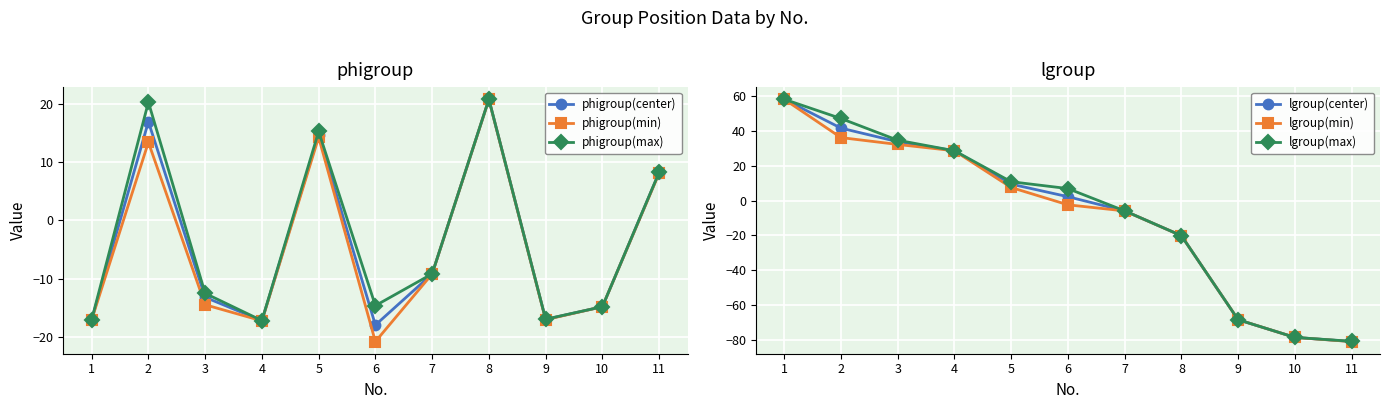

Between 4 and 1, which is larger?

1